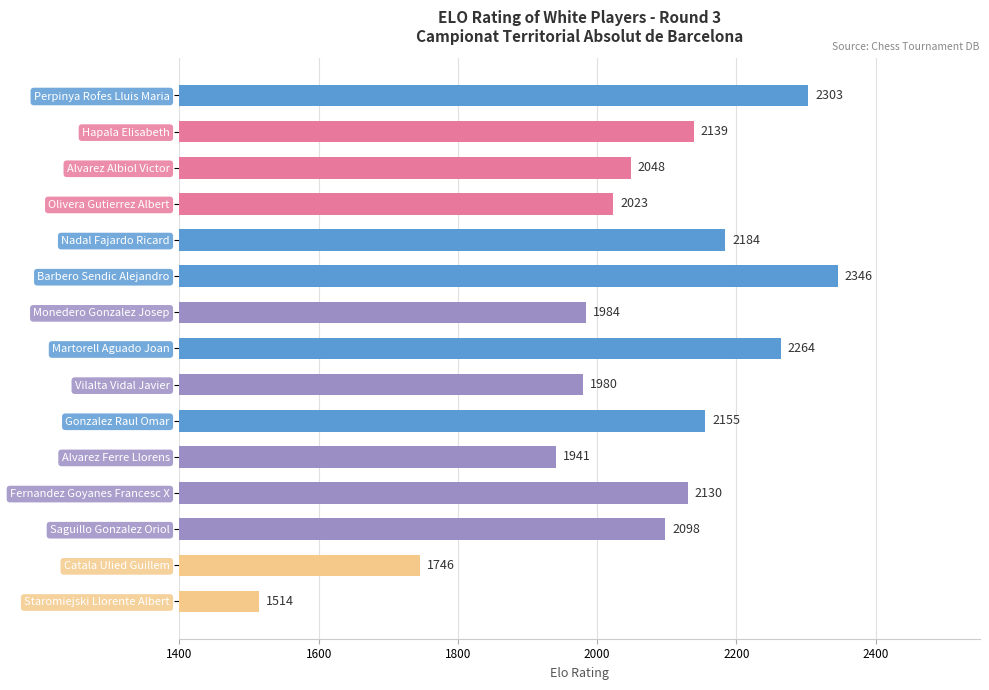

Reading top to bottom, extract all data points from this chart.

2303	2139	2048	2023	2184	2346	1984	2264	1980	2155	1941	2130	2098	1746	1514